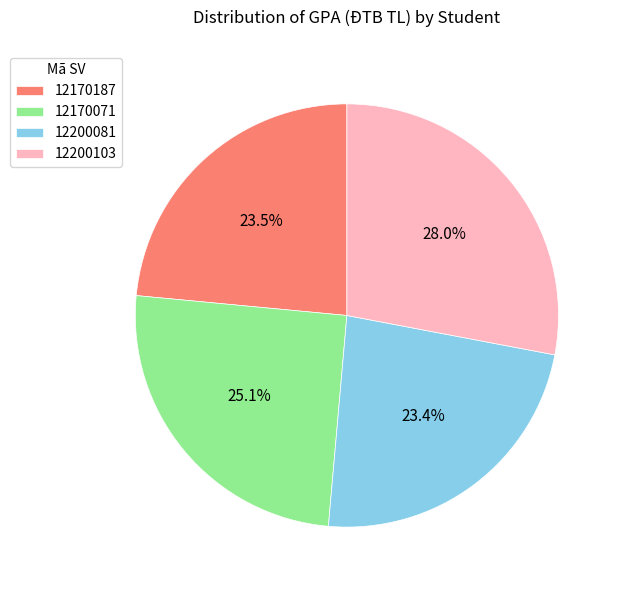

Which category has the biggest portion of the pie?

12200103